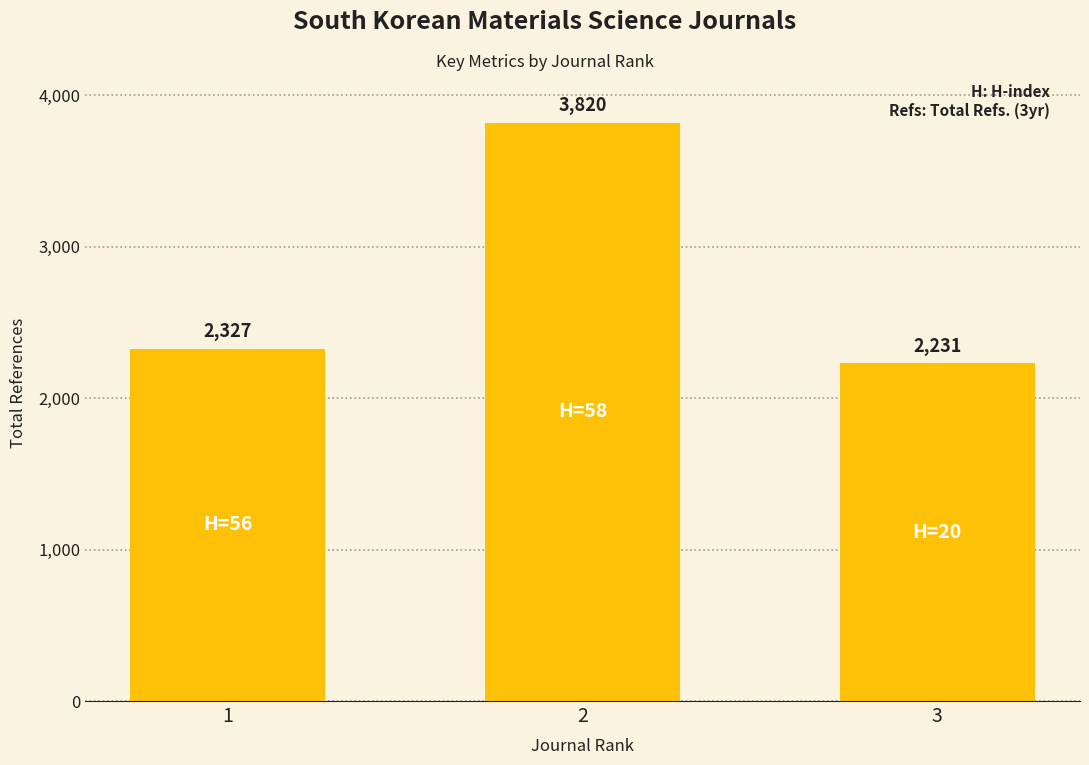

What is the average value?

2793